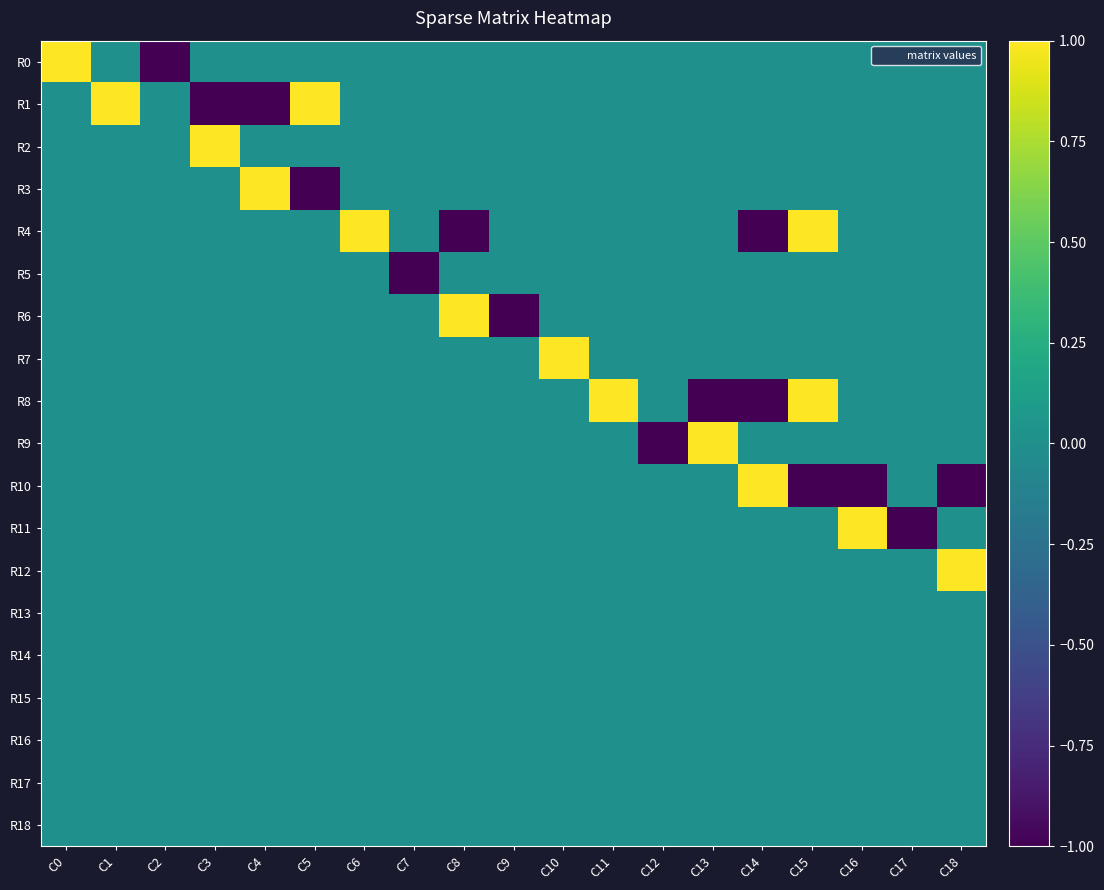

Reading left to right, transcribe all the data shown in this chart.

R0: C0=1	C1=0	C2=-1	C3=0	C4=0	C5=0	C6=0	C7=0	C8=0	C9=0	C10=0	C11=0	C12=0	C13=0	C14=0	C15=0	C16=0	C17=0	C18=0
R1: C0=0	C1=1	C2=0	C3=-1	C4=-1	C5=1	C6=0	C7=0	C8=0	C9=0	C10=0	C11=0	C12=0	C13=0	C14=0	C15=0	C16=0	C17=0	C18=0
R2: C0=0	C1=0	C2=0	C3=1	C4=0	C5=0	C6=0	C7=0	C8=0	C9=0	C10=0	C11=0	C12=0	C13=0	C14=0	C15=0	C16=0	C17=0	C18=0
R3: C0=0	C1=0	C2=0	C3=0	C4=1	C5=-1	C6=0	C7=0	C8=0	C9=0	C10=0	C11=0	C12=0	C13=0	C14=0	C15=0	C16=0	C17=0	C18=0
R4: C0=0	C1=0	C2=0	C3=0	C4=0	C5=0	C6=1	C7=0	C8=-1	C9=0	C10=0	C11=0	C12=0	C13=0	C14=-1	C15=1	C16=0	C17=0	C18=0
R5: C0=0	C1=0	C2=0	C3=0	C4=0	C5=0	C6=0	C7=-1	C8=0	C9=0	C10=0	C11=0	C12=0	C13=0	C14=0	C15=0	C16=0	C17=0	C18=0
R6: C0=0	C1=0	C2=0	C3=0	C4=0	C5=0	C6=0	C7=0	C8=1	C9=-1	C10=0	C11=0	C12=0	C13=0	C14=0	C15=0	C16=0	C17=0	C18=0
R7: C0=0	C1=0	C2=0	C3=0	C4=0	C5=0	C6=0	C7=0	C8=0	C9=0	C10=1	C11=0	C12=0	C13=0	C14=0	C15=0	C16=0	C17=0	C18=0
R8: C0=0	C1=0	C2=0	C3=0	C4=0	C5=0	C6=0	C7=0	C8=0	C9=0	C10=0	C11=1	C12=0	C13=-1	C14=-1	C15=1	C16=0	C17=0	C18=0
R9: C0=0	C1=0	C2=0	C3=0	C4=0	C5=0	C6=0	C7=0	C8=0	C9=0	C10=0	C11=0	C12=-1	C13=1	C14=0	C15=0	C16=0	C17=0	C18=0
R10: C0=0	C1=0	C2=0	C3=0	C4=0	C5=0	C6=0	C7=0	C8=0	C9=0	C10=0	C11=0	C12=0	C13=0	C14=1	C15=-1	C16=-1	C17=0	C18=-1
R11: C0=0	C1=0	C2=0	C3=0	C4=0	C5=0	C6=0	C7=0	C8=0	C9=0	C10=0	C11=0	C12=0	C13=0	C14=0	C15=0	C16=1	C17=-1	C18=0
R12: C0=0	C1=0	C2=0	C3=0	C4=0	C5=0	C6=0	C7=0	C8=0	C9=0	C10=0	C11=0	C12=0	C13=0	C14=0	C15=0	C16=0	C17=0	C18=1
R13: C0=0	C1=0	C2=0	C3=0	C4=0	C5=0	C6=0	C7=0	C8=0	C9=0	C10=0	C11=0	C12=0	C13=0	C14=0	C15=0	C16=0	C17=0	C18=0
R14: C0=0	C1=0	C2=0	C3=0	C4=0	C5=0	C6=0	C7=0	C8=0	C9=0	C10=0	C11=0	C12=0	C13=0	C14=0	C15=0	C16=0	C17=0	C18=0
R15: C0=0	C1=0	C2=0	C3=0	C4=0	C5=0	C6=0	C7=0	C8=0	C9=0	C10=0	C11=0	C12=0	C13=0	C14=0	C15=0	C16=0	C17=0	C18=0
R16: C0=0	C1=0	C2=0	C3=0	C4=0	C5=0	C6=0	C7=0	C8=0	C9=0	C10=0	C11=0	C12=0	C13=0	C14=0	C15=0	C16=0	C17=0	C18=0
R17: C0=0	C1=0	C2=0	C3=0	C4=0	C5=0	C6=0	C7=0	C8=0	C9=0	C10=0	C11=0	C12=0	C13=0	C14=0	C15=0	C16=0	C17=0	C18=0
R18: C0=0	C1=0	C2=0	C3=0	C4=0	C5=0	C6=0	C7=0	C8=0	C9=0	C10=0	C11=0	C12=0	C13=0	C14=0	C15=0	C16=0	C17=0	C18=0